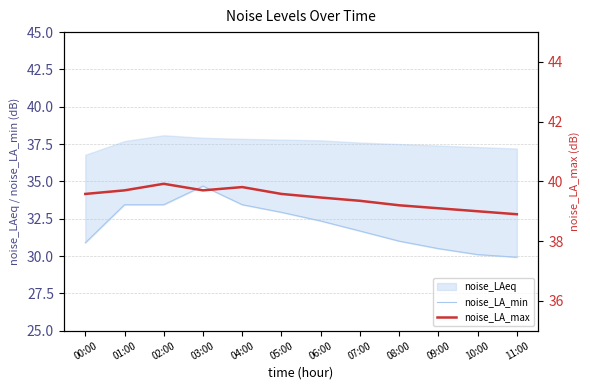

At how many categories does at least one series exceed 30?

12